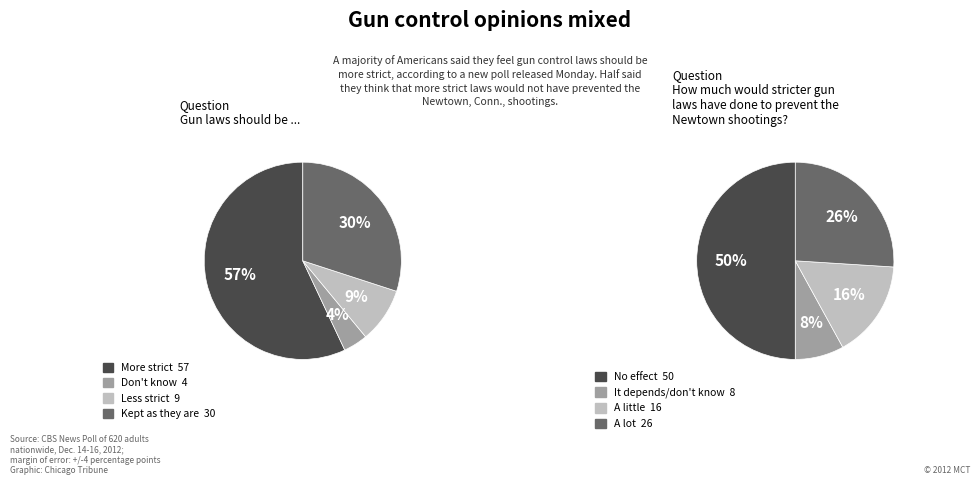

Combined, do 1 and 2 account for over 50%?

No